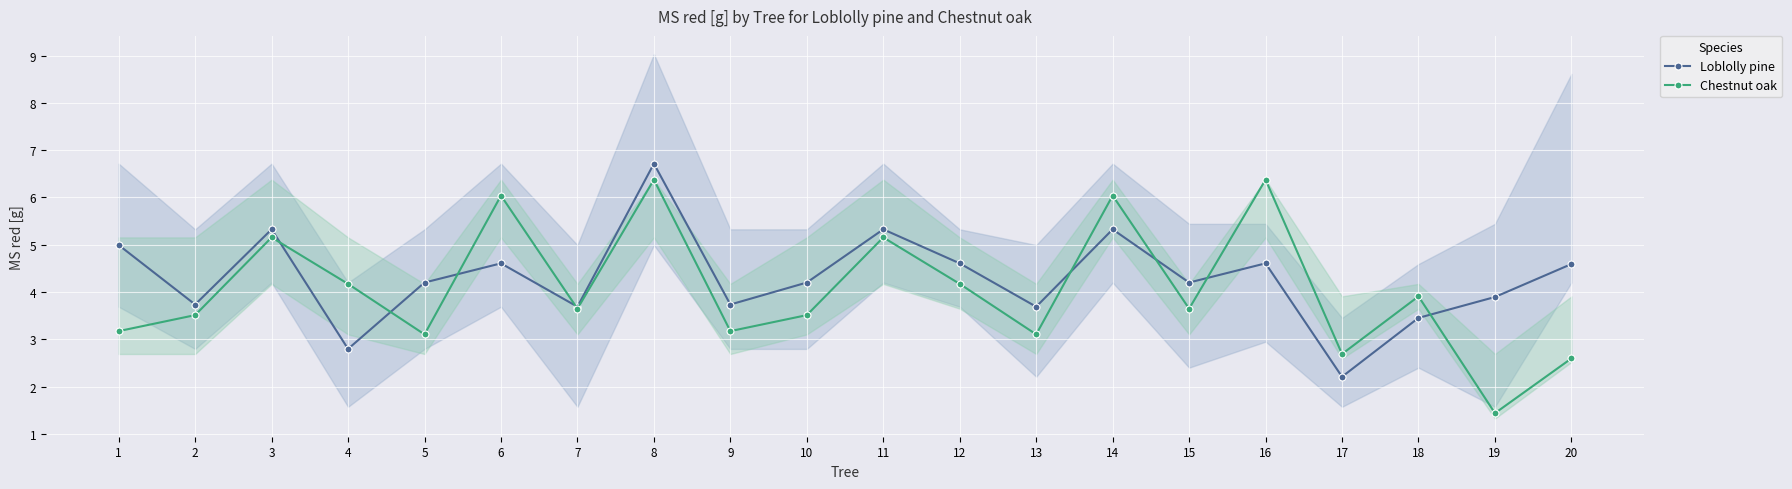

What is the value of the Chestnut oak point at the 13th from the left?

3.1